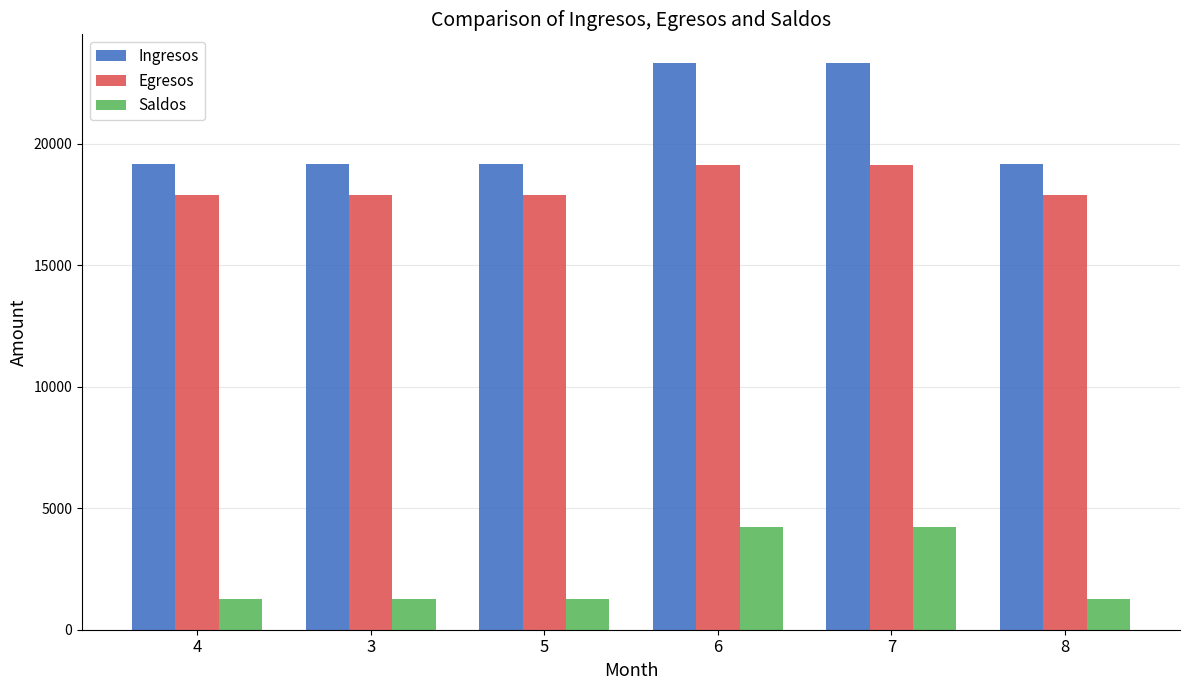

Reading left to right, extract all data points from this chart.

Ingresos: 19162.5	19162.5	19162.5	23345.0	23345.0	19162.5
Egresos: 17878.0	17878.0	17878.0	19132.8	19132.8	17878.0
Saldos: 1284.5	1284.5	1284.5	4212.2	4212.2	1284.5